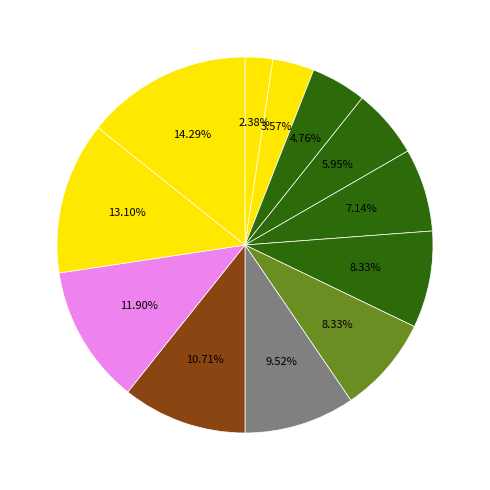

To the nearest percent, what is the difference between the largest and smallest slice percentages?

12%